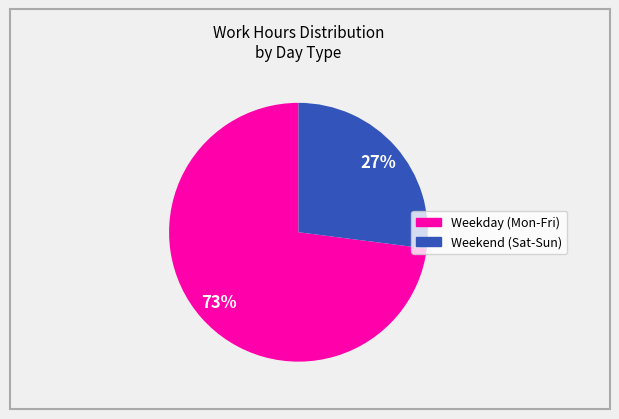

To the nearest percent, what is the difference between the largest and smallest slice percentages?

46%